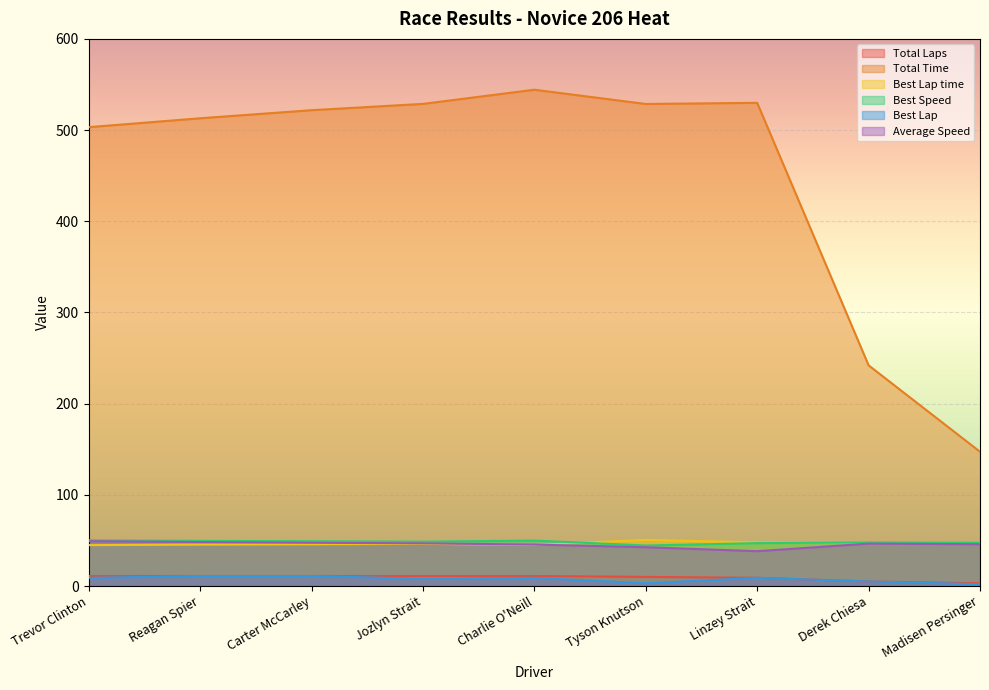

True or false: Best Lap and Total Laps intersect in this chart.

False